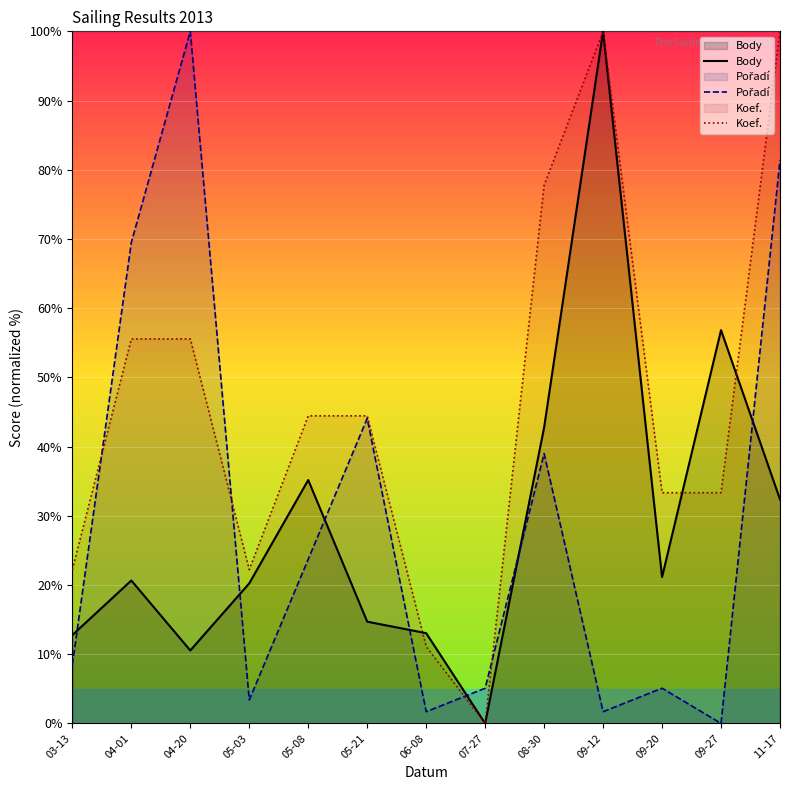

True or false: Koef. has a value of 15.4 at 03-13.

False